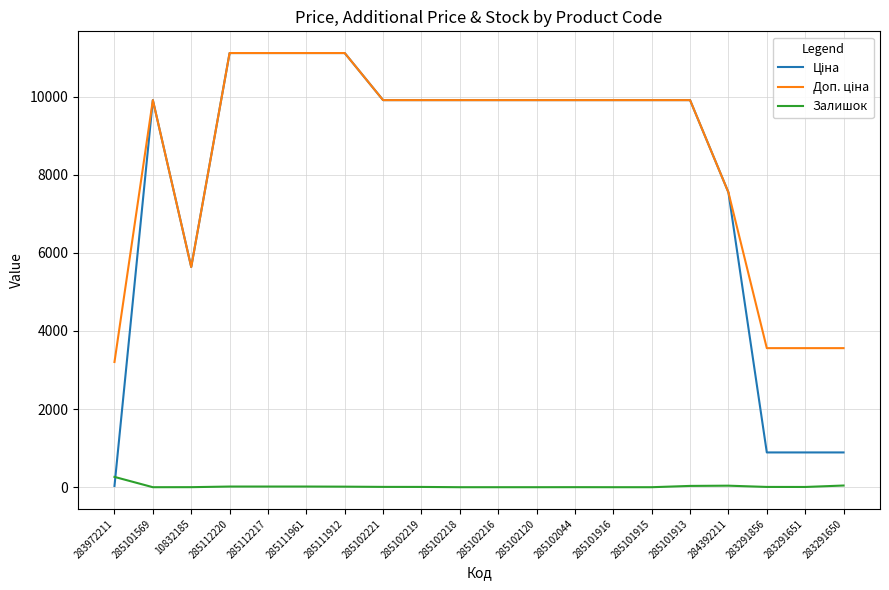

What is the greatest value displayed?

11113.6